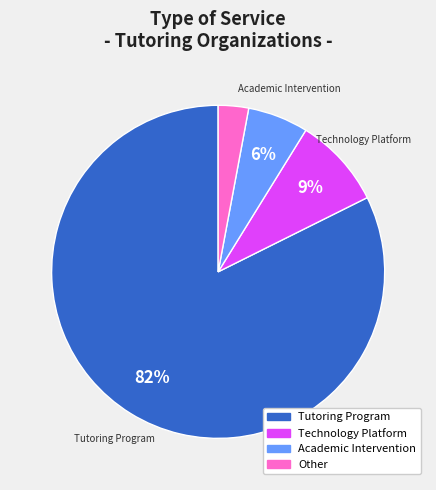

Is the sum of Tutoring Program and Technology Platform greater than half?

Yes